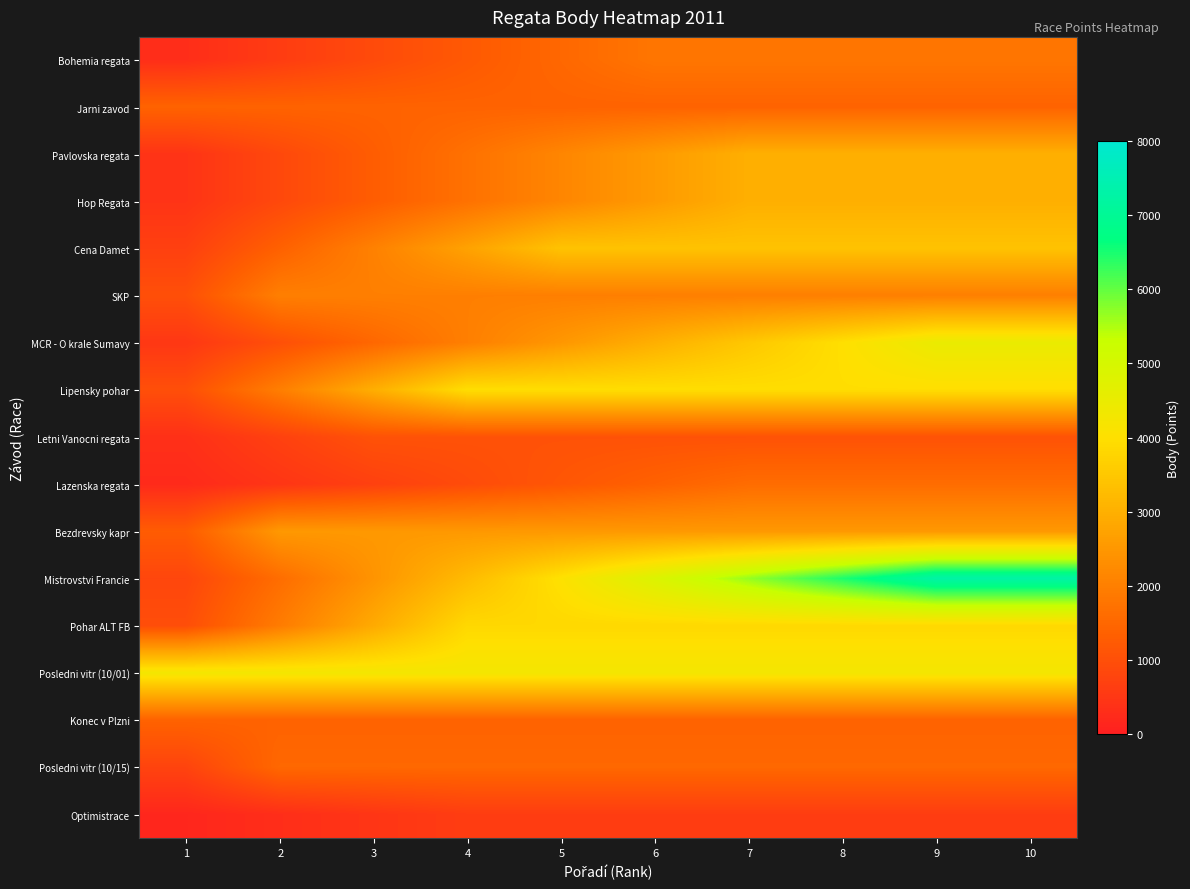

List the series in order of their peak value, highest first.

Mistrovstvi Francie, MCR - O krale Sumavy, Posledni vitr (10/01), Lipensky pohar, Pohar ALT FB, Cena Damet, Pavlovska regata, Hop Regata, Bezdrevsky kapr, SKP, Bohemia regata, Lazenska regata, Posledni vitr (10/15), Jarni zavod, Konec v Plzni, Letni Vanocni regata, Optimistrace